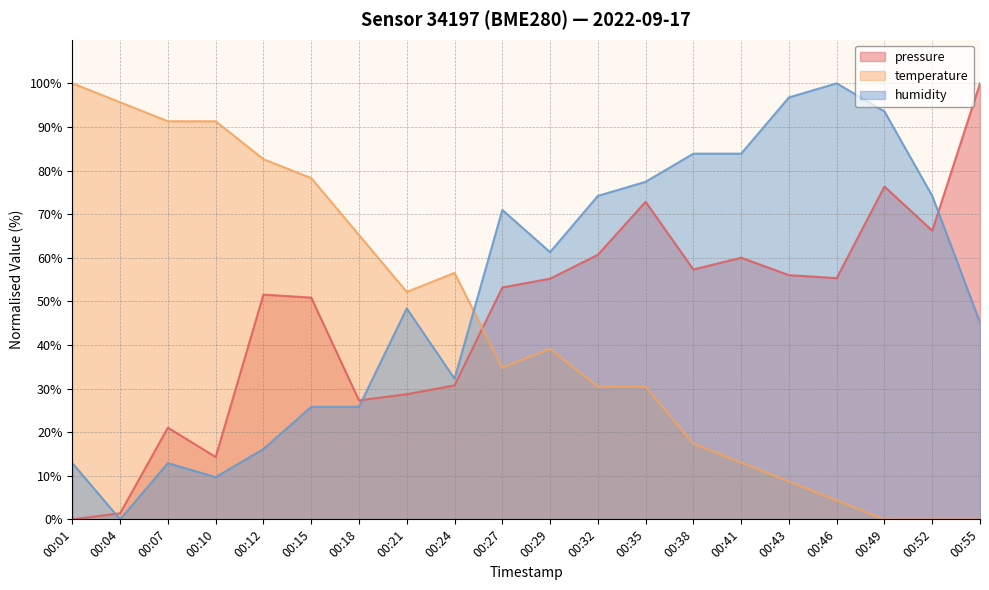

At which label does temperature reach its minimum?

00:49